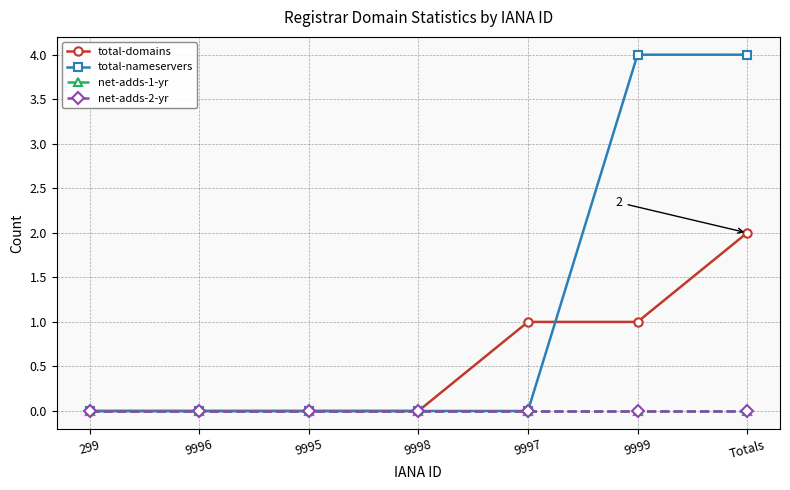

Does the chart display data point markers on the line(s)?

Yes